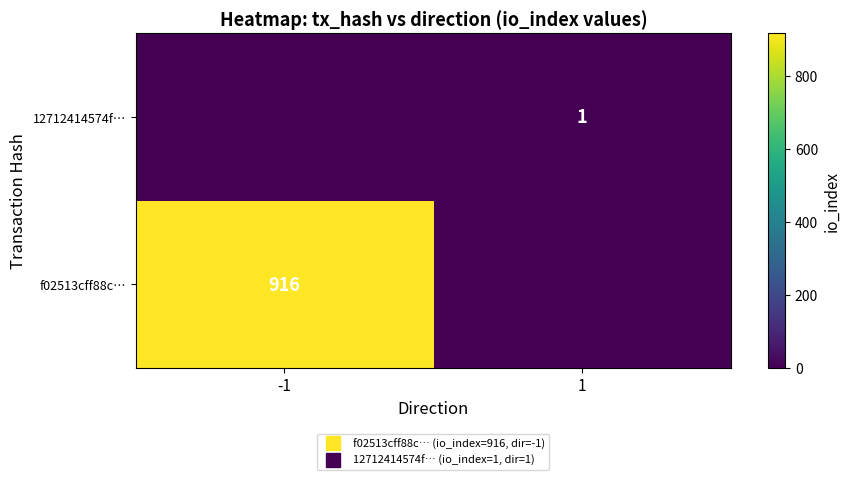

The value of 12712414574f… at 1 is 1. True or false?

True